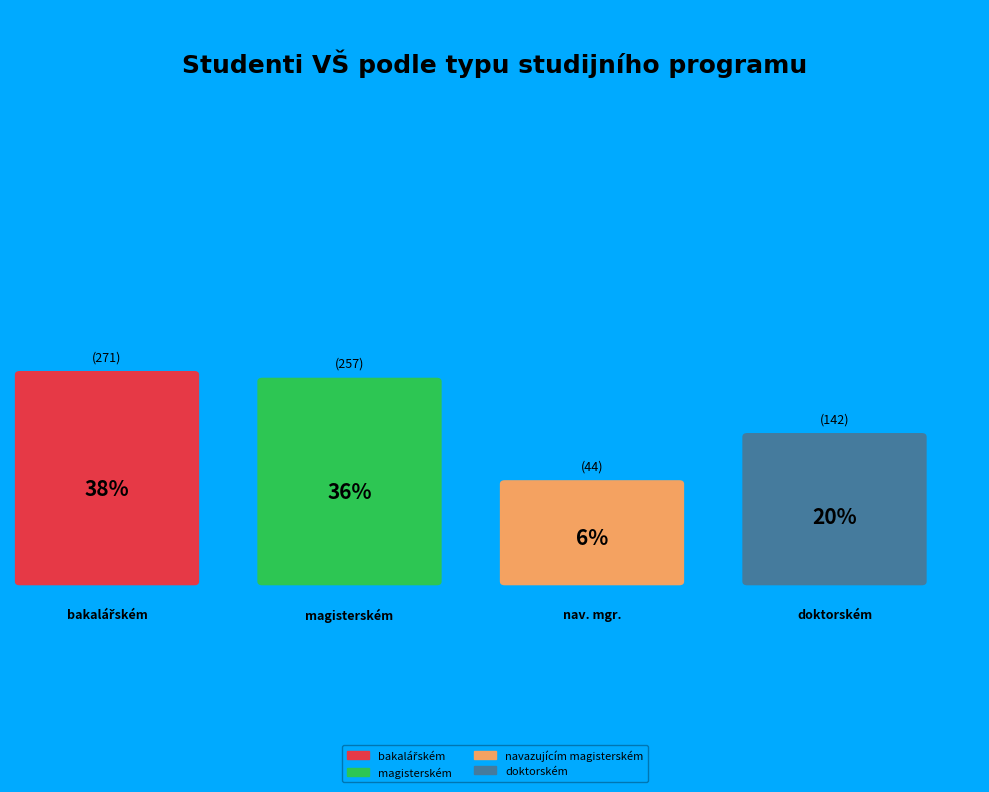

To the nearest percent, what percentage of the pie is magisterském?

36%